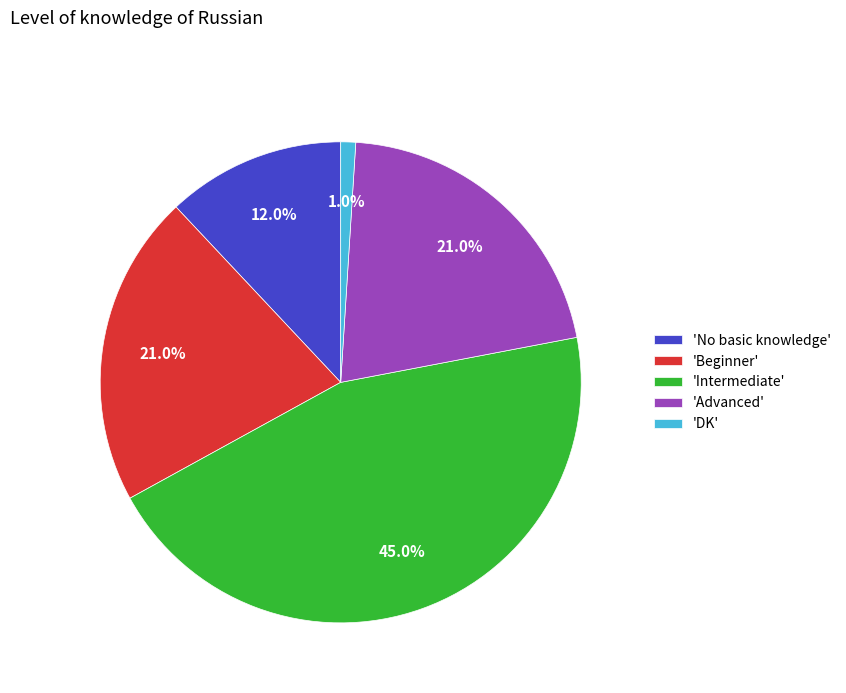

Do 'Advanced' and 'Intermediate' together represent more than half of the pie?

Yes